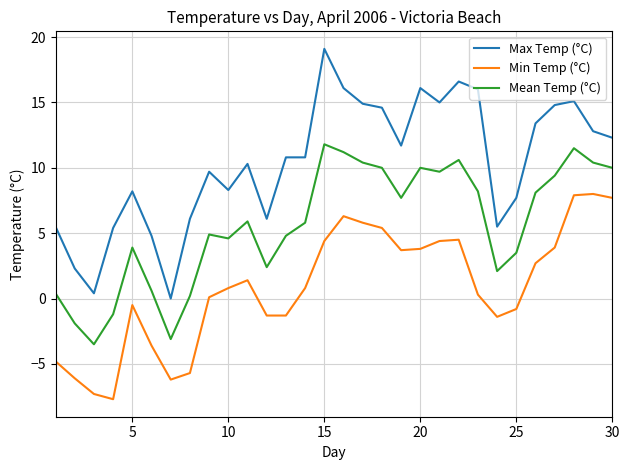

How many values in Mean Temp (°C) are below zero?

4